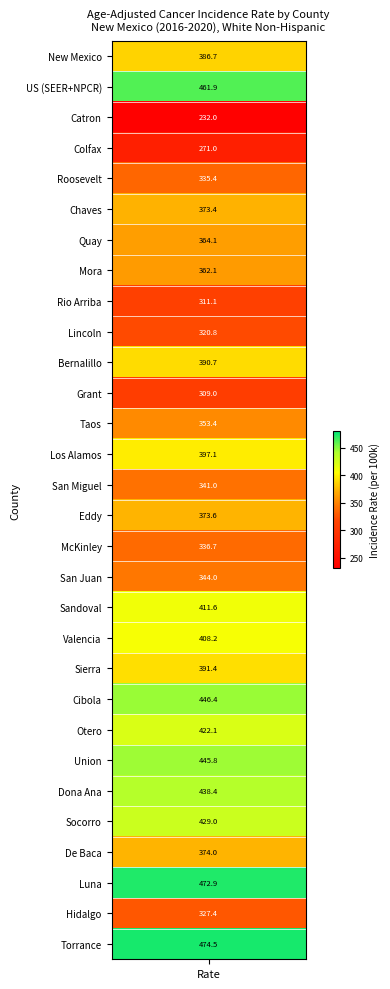

Reading left to right, list all the values displayed in this chart.

386.7	461.9	232.0	271.0	335.4	373.4	364.1	362.1	311.1	320.8	390.7	309.0	353.4	397.1	341.0	373.6	336.7	344.0	411.6	408.2	391.4	446.4	422.1	445.8	438.4	429.0	374.0	472.9	327.4	474.5